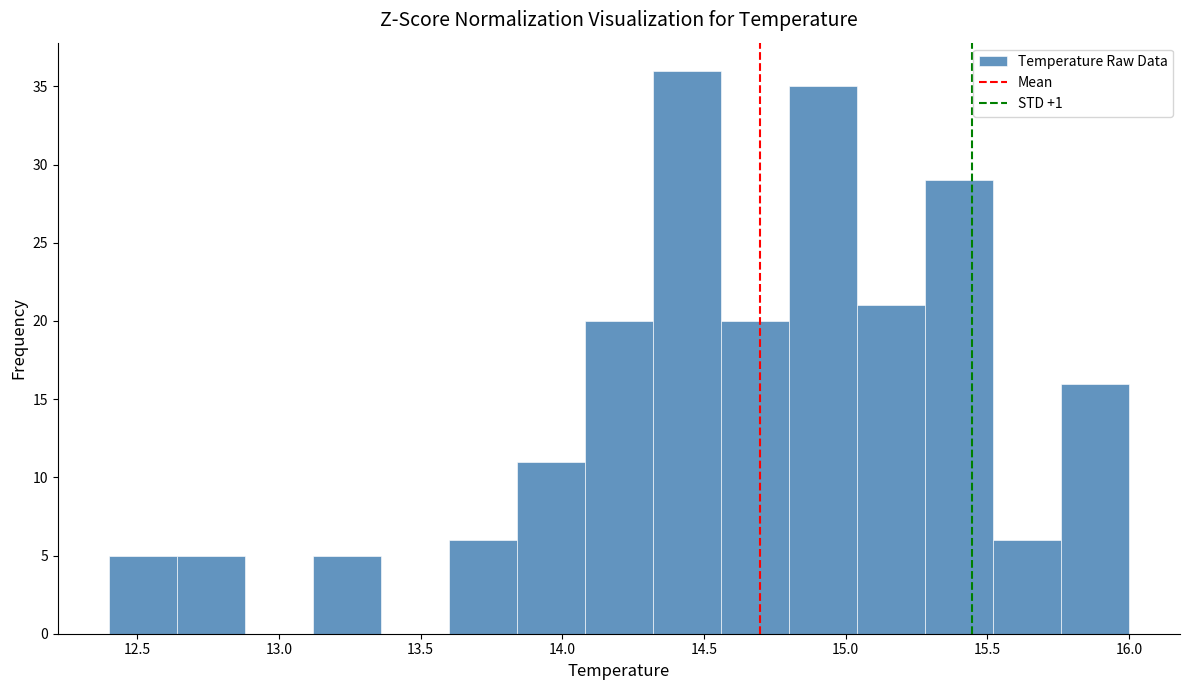

What is the height of the bar covering 12.64 to 12.88 on the x-axis? Neither the bar edges nor the heights are printed on the chart, so give them approximately, as read against the axes.

5